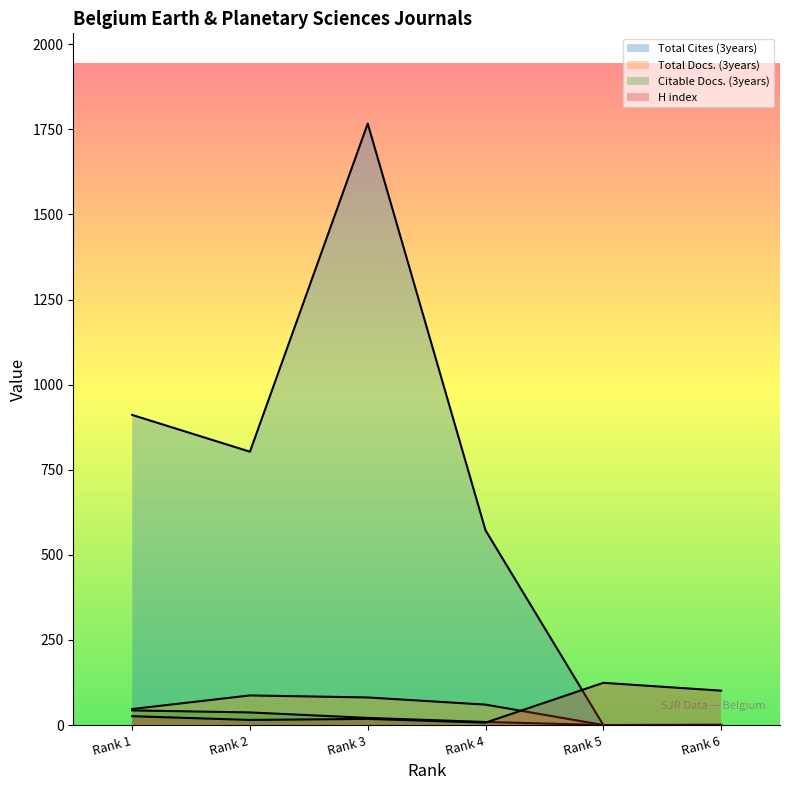

What are all the series names shown in the legend?

Total Docs. (3years), Total Cites (3years), Citable Docs. (3years), H index